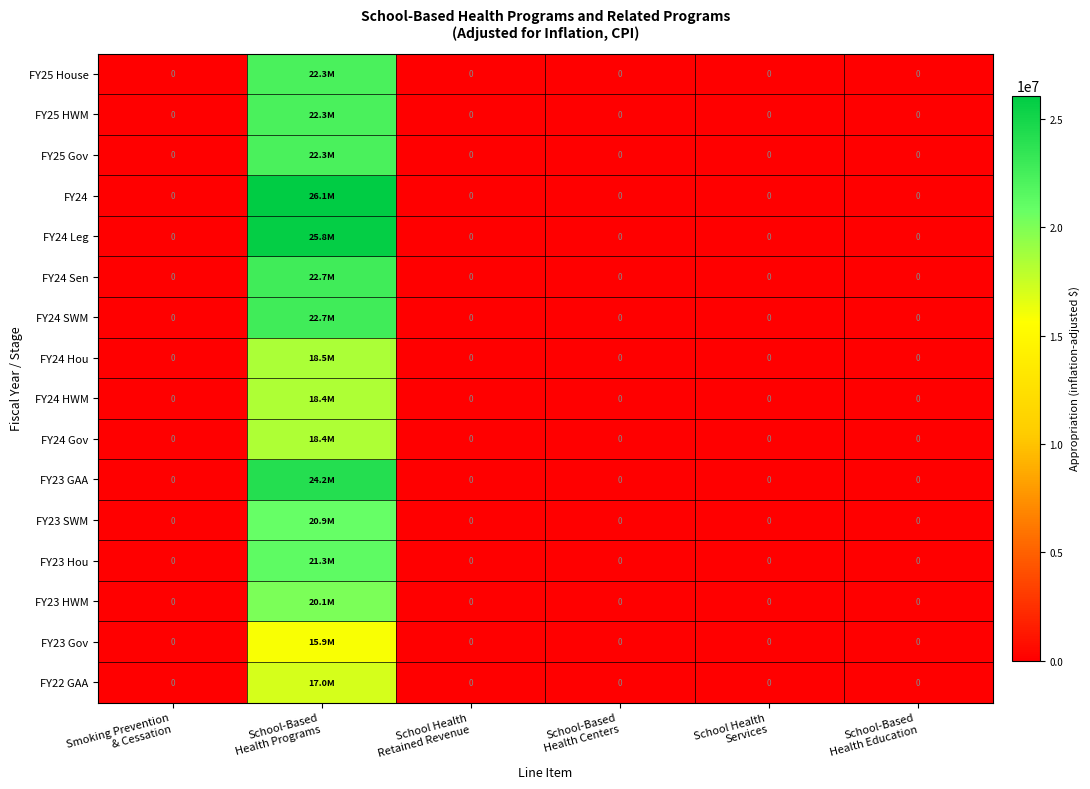

What is the average value of the FY24 Hou series?

3089146